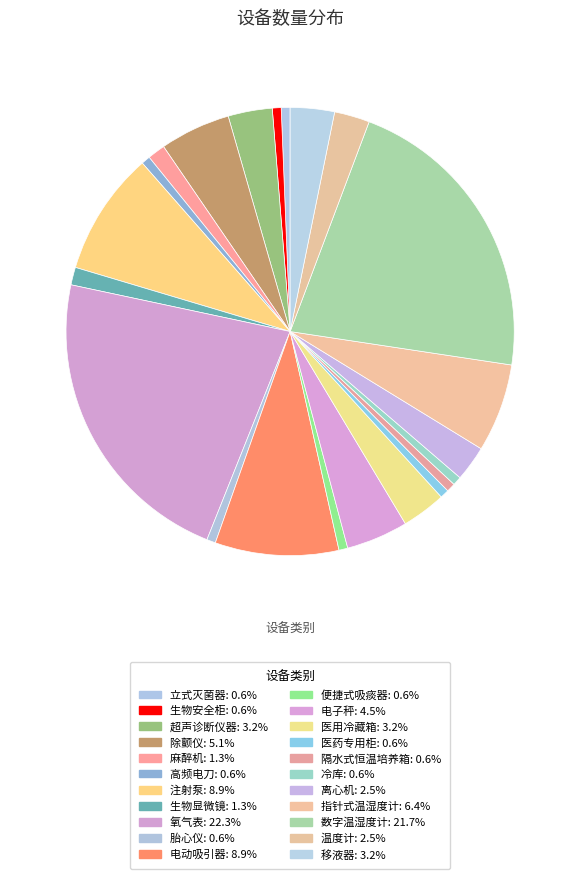

What percentage do 生物显微镜 and 氧气表 together represent?

23.6%